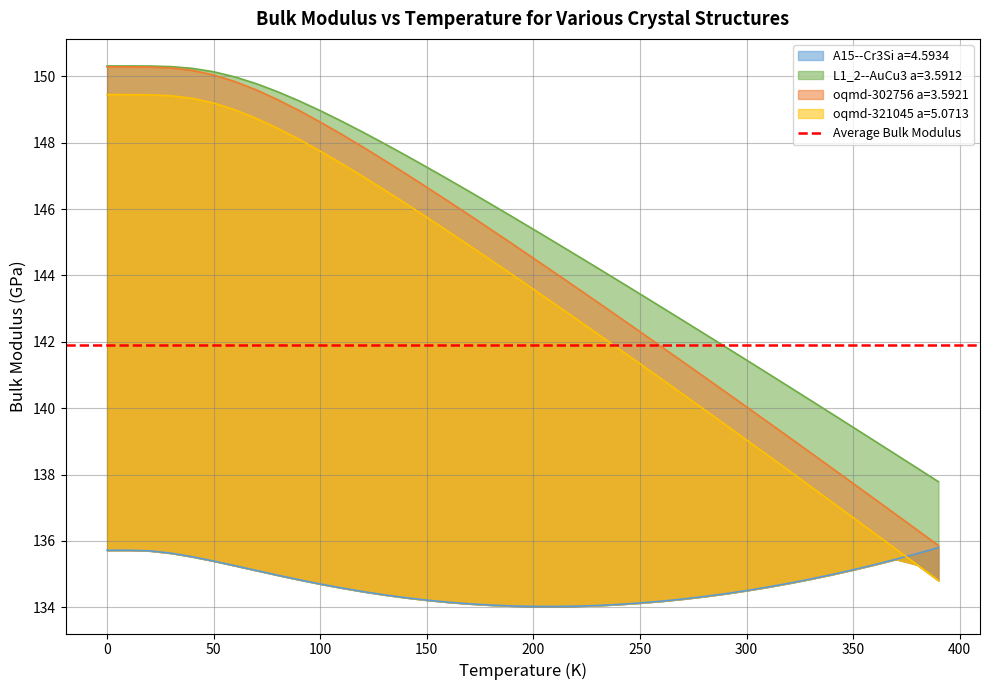

Which series has the largest total across all categories?

L1_2--AuCu3 a=3.5912